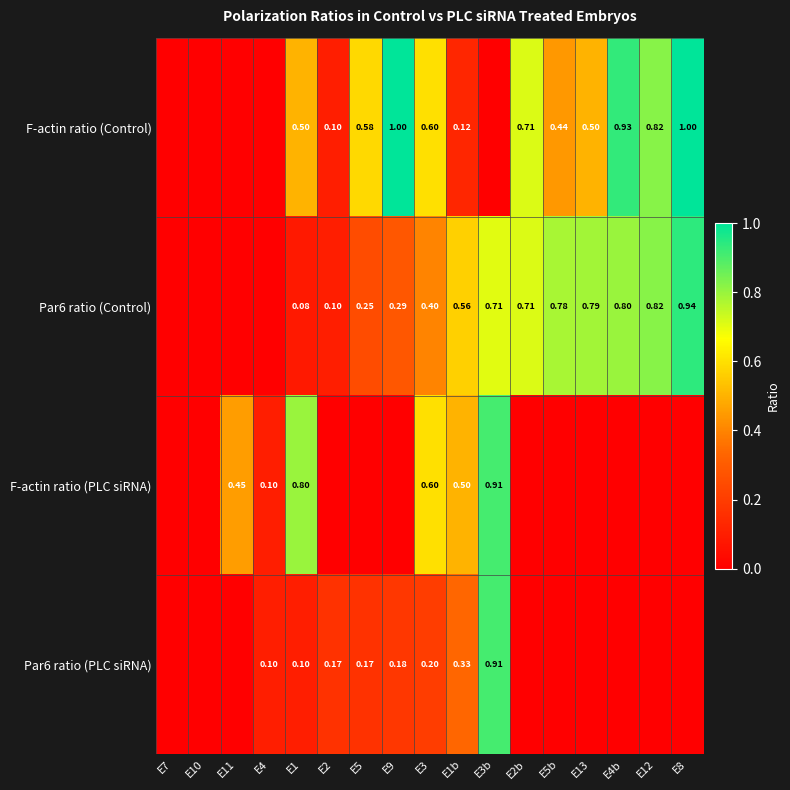

Which series has the largest total across all categories?

F-actin ratio (Control)